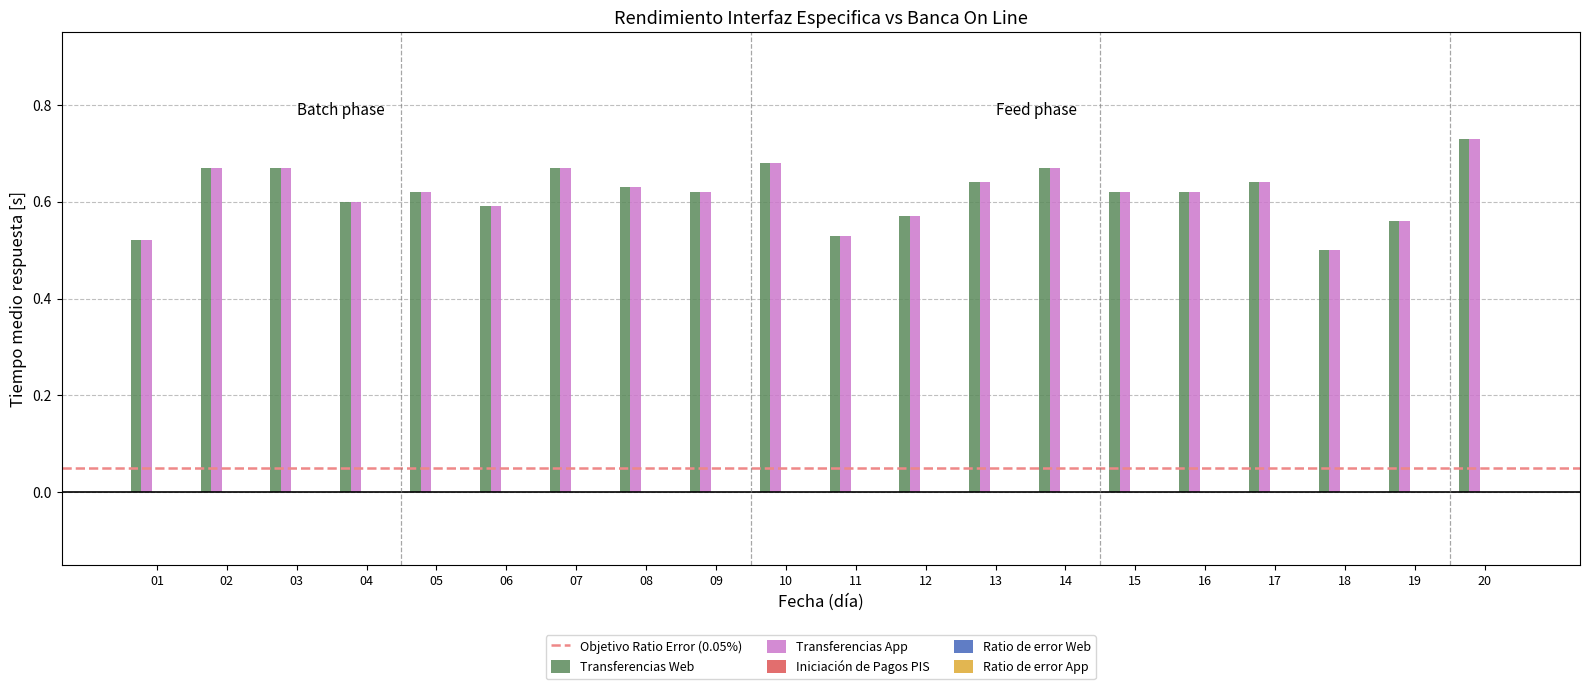

True or false: Transferencias App has a value of 0.5 at 11.

True